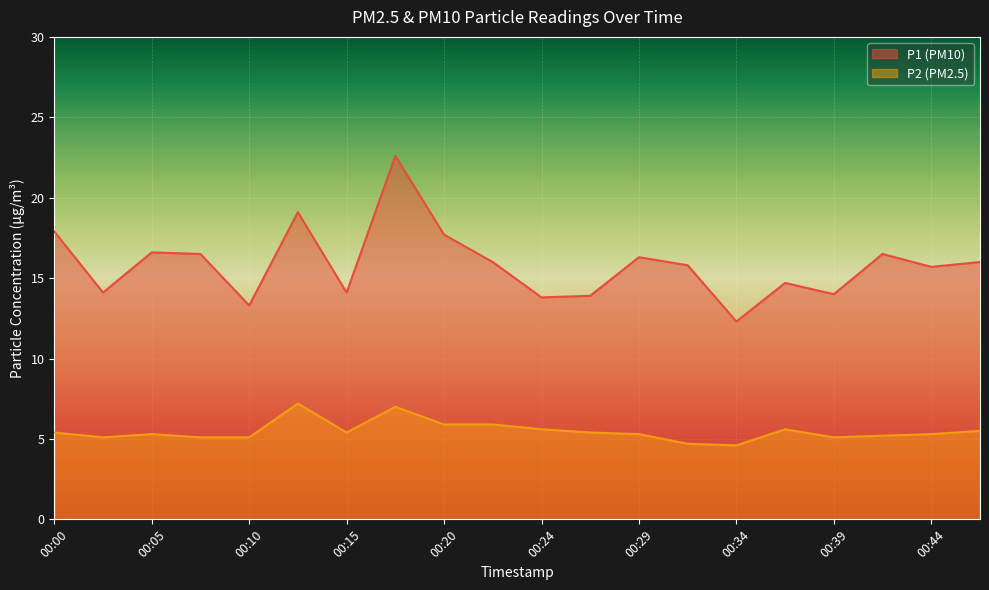

At which category is the sum across all series the highest?

00:17